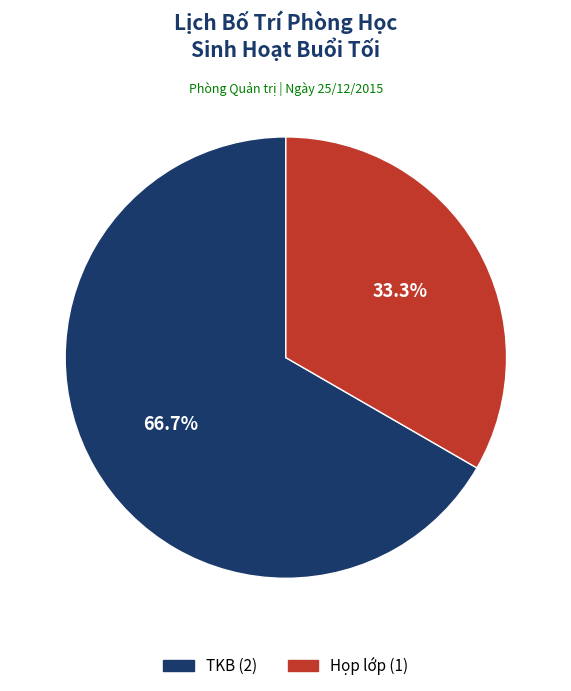

To the nearest percent, what percentage of the pie is Họp lớp?

33%